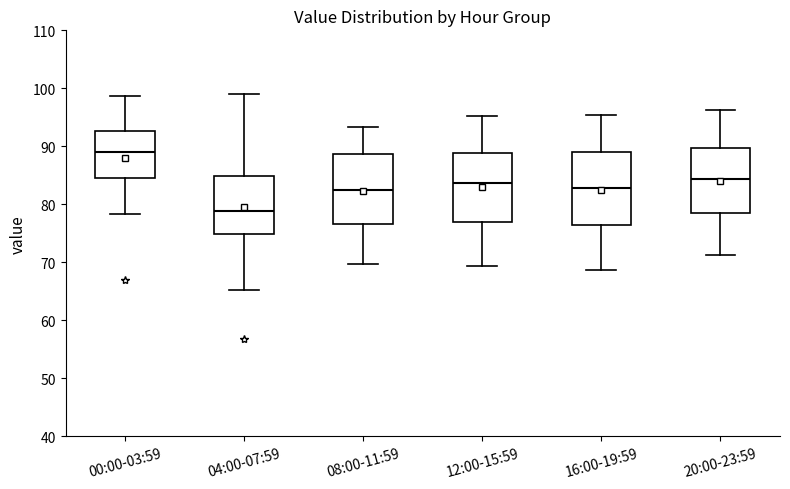

Which box's median line is the highest?

00:00-03:59